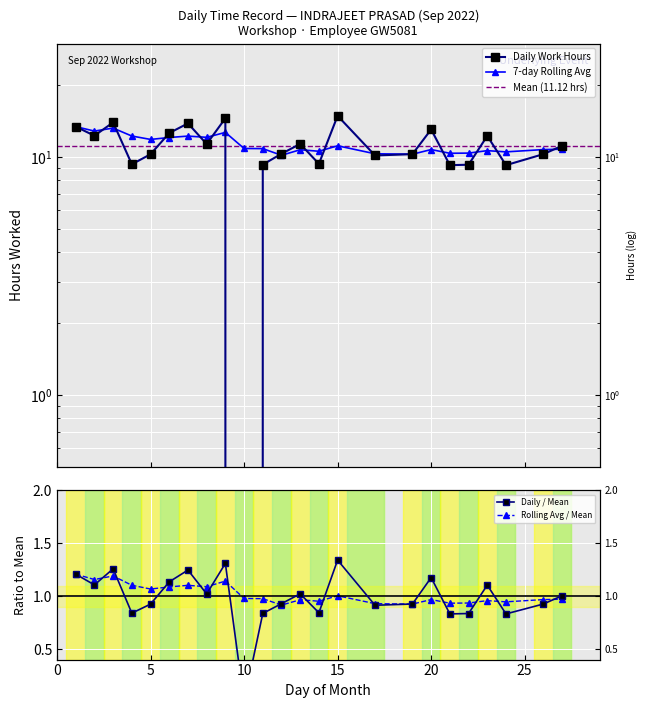

Does the chart display data point markers on the line(s)?

Yes